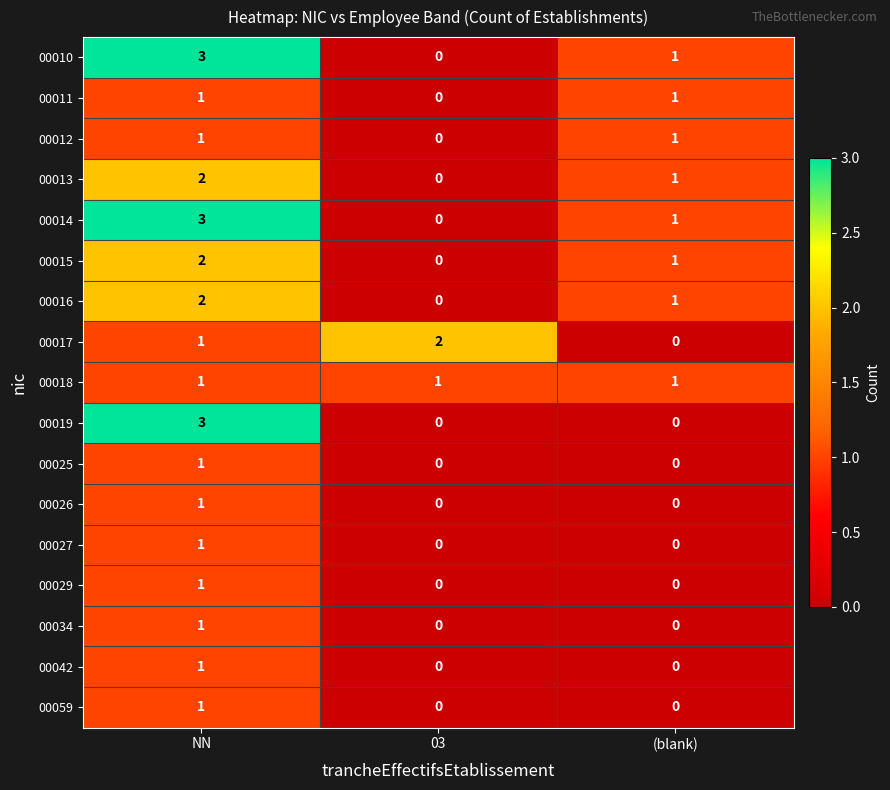

What is the total value across all series at NN?

26